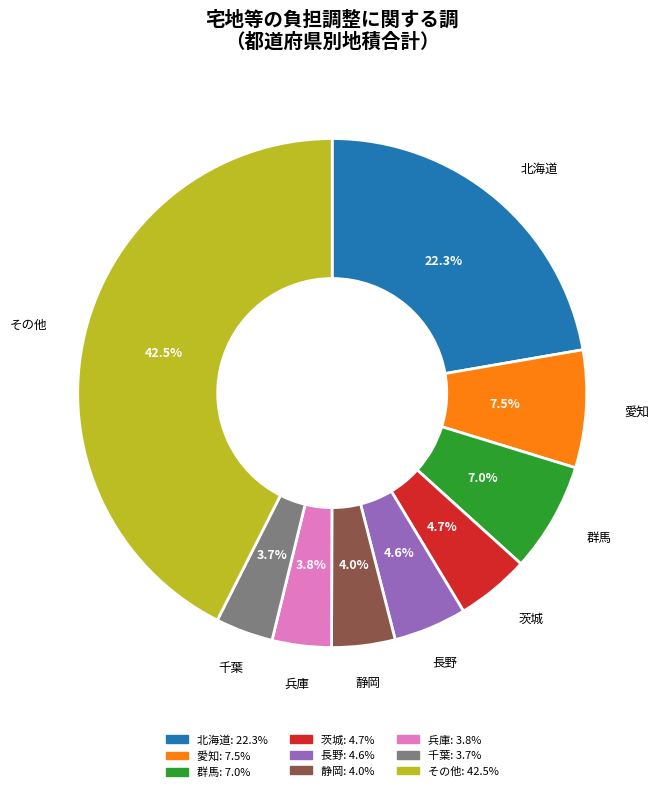

Is there a majority slice in this chart?

No